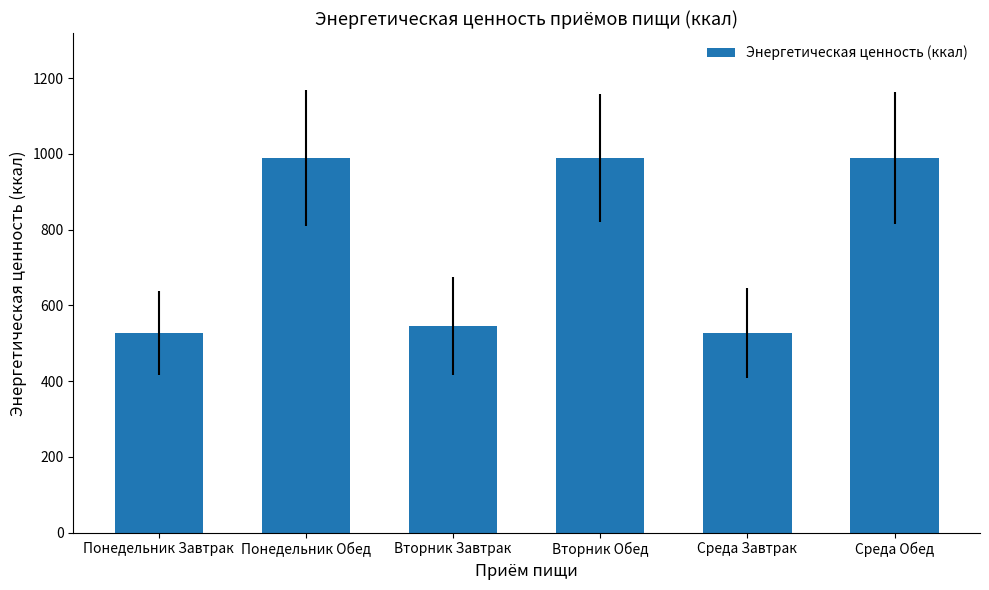

At which label does the data first exceed 988?

Понедельник Обед